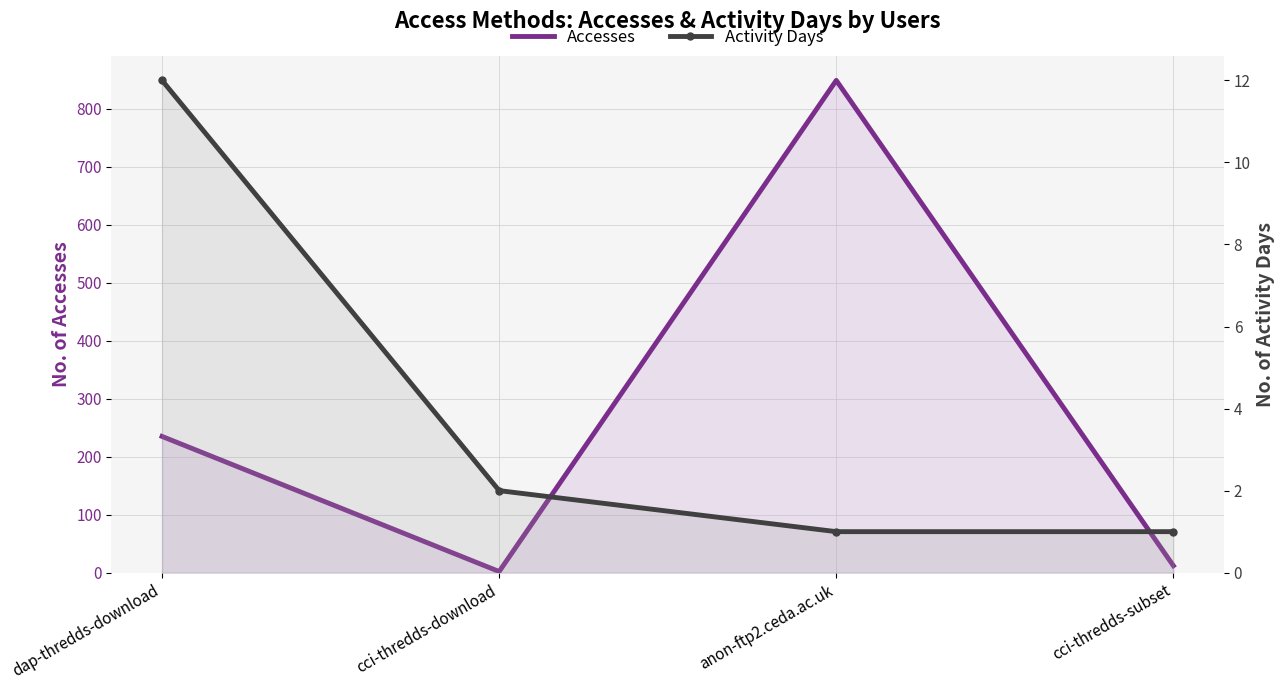

True or false: Activity Days and Accesses intersect in this chart.

False